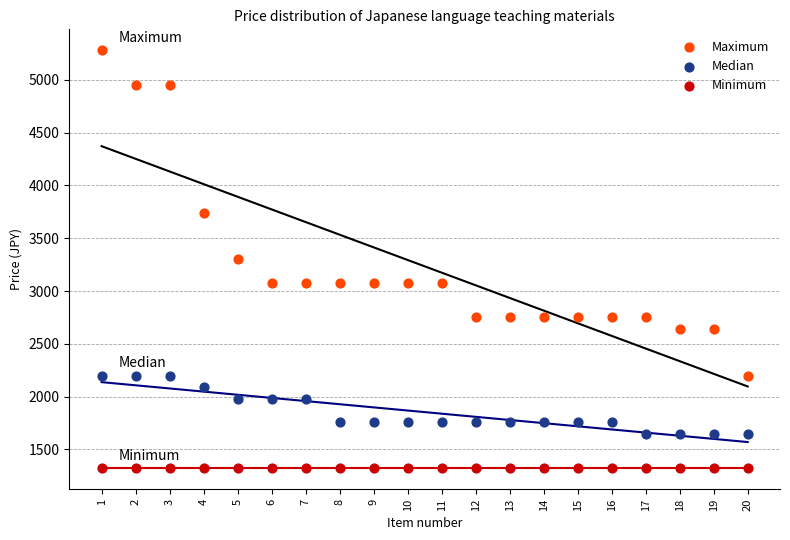

Which series reaches the minimum Y coordinate?

Minimum